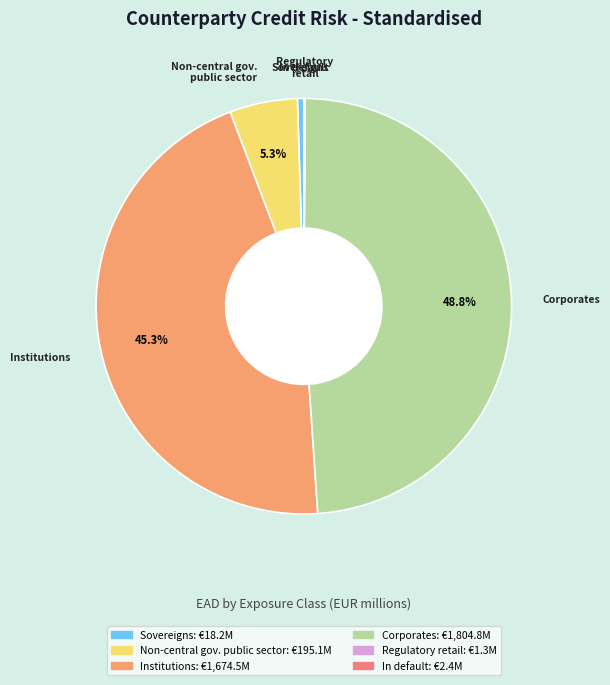

Is Institutions the majority of the pie?

No